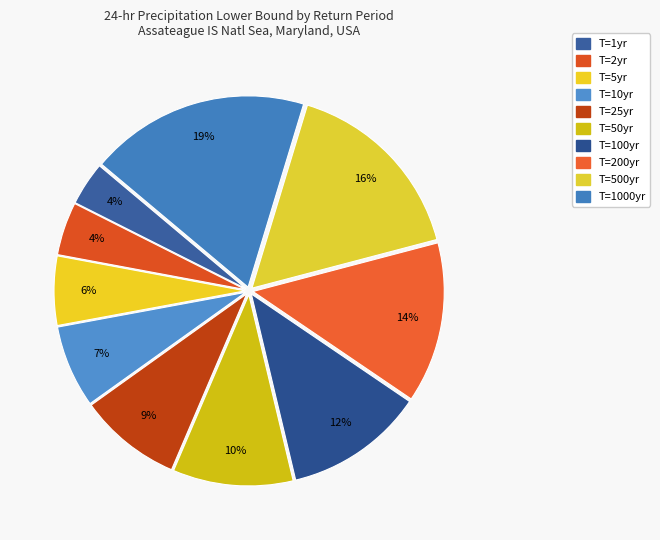

Count the number of slices in the pie.

10